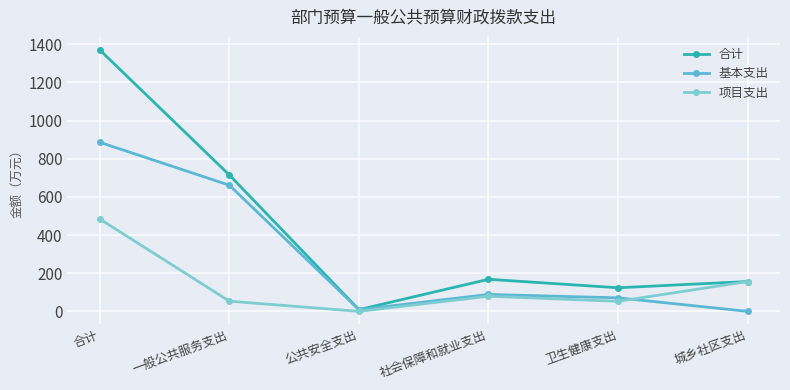

True or false: 合计 has a value of 1183.0 at 一般公共服务支出.

False